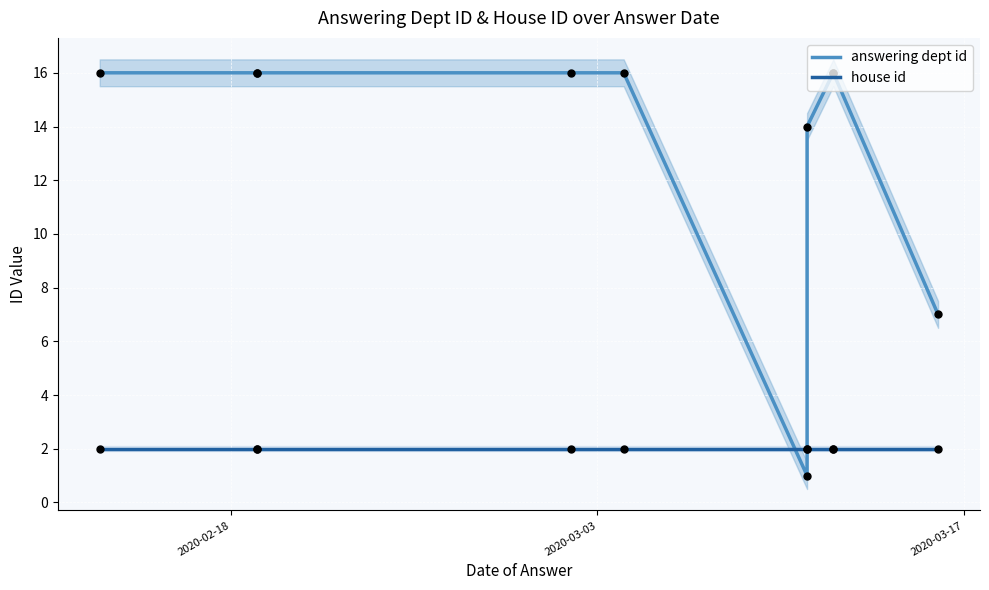

Which series reaches the minimum Y coordinate?

answering dept id